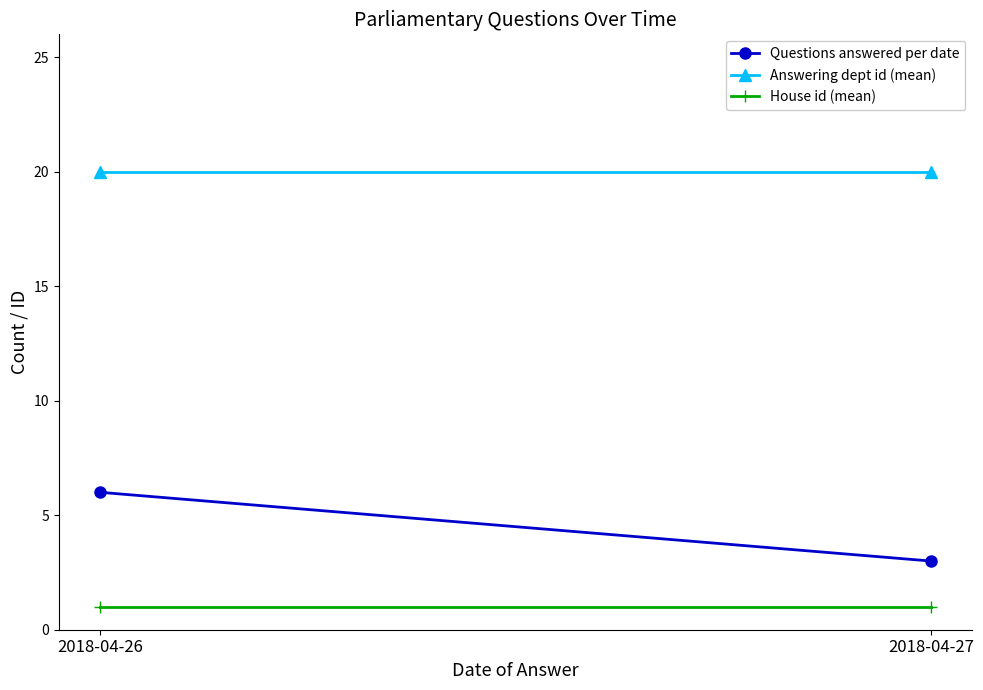

Which series has the largest total across all categories?

Answering dept id (mean)